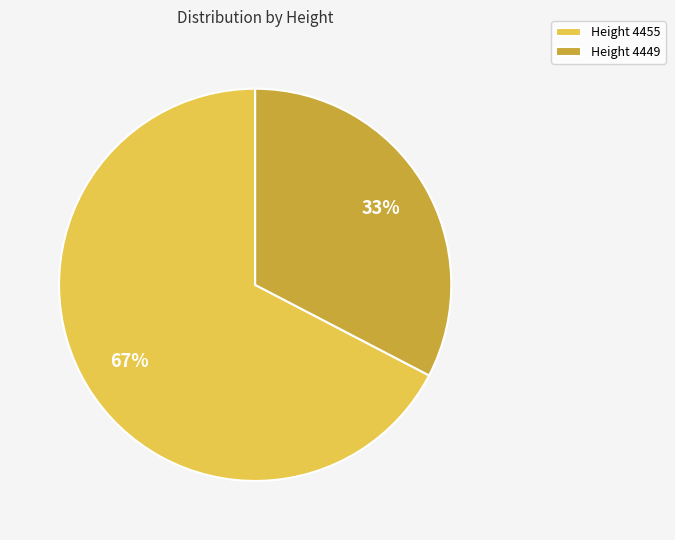

To the nearest percent, what portion does Height 4449 represent?

33%